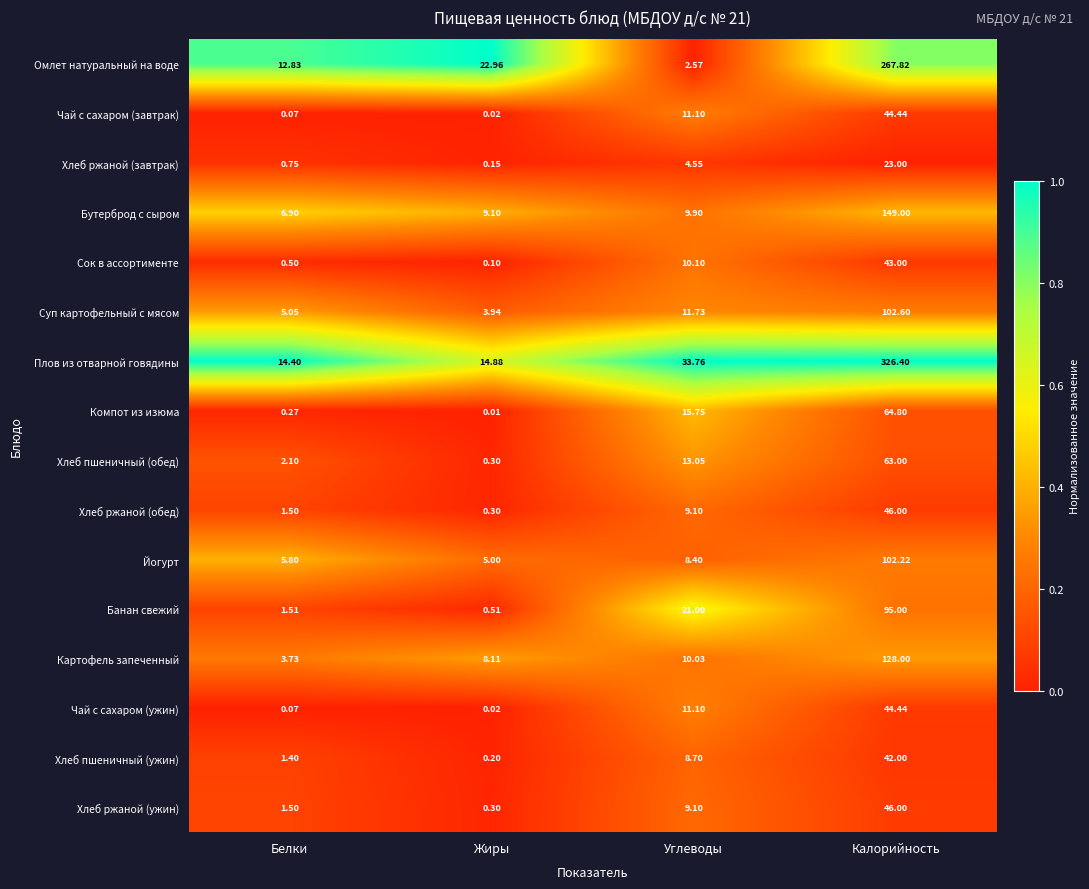

Where does the Чай с сахаром (ужин) series first go above 11?

Углеводы